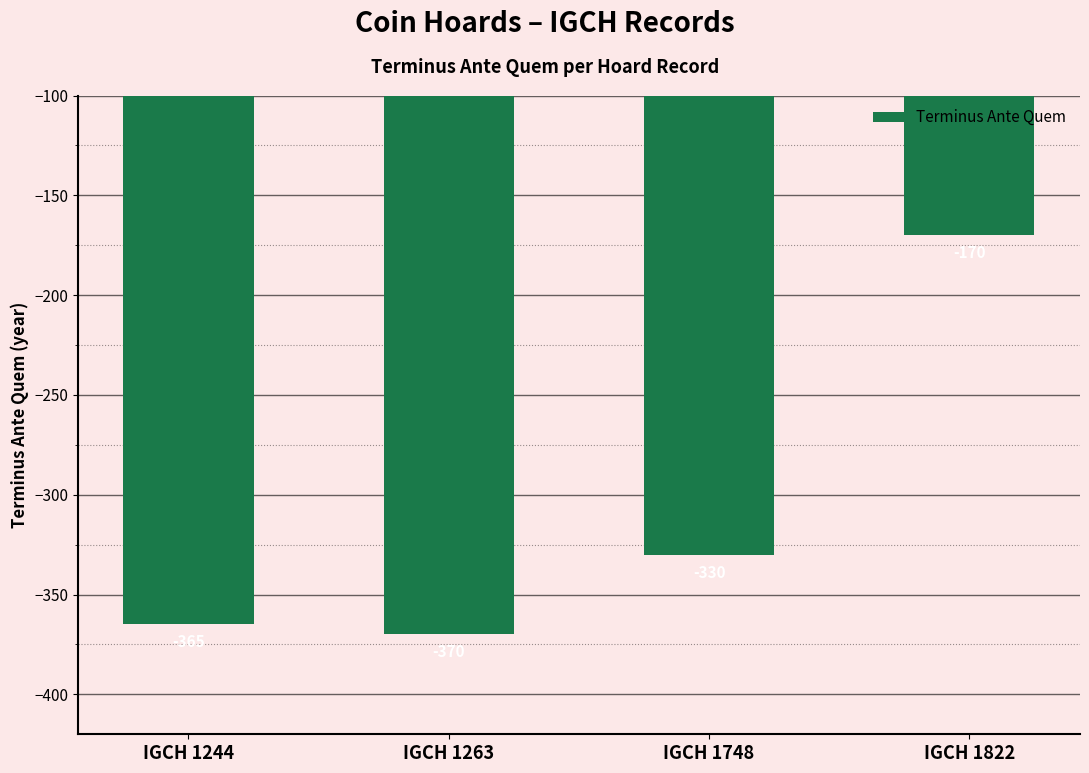

What is the greatest value displayed?

-170